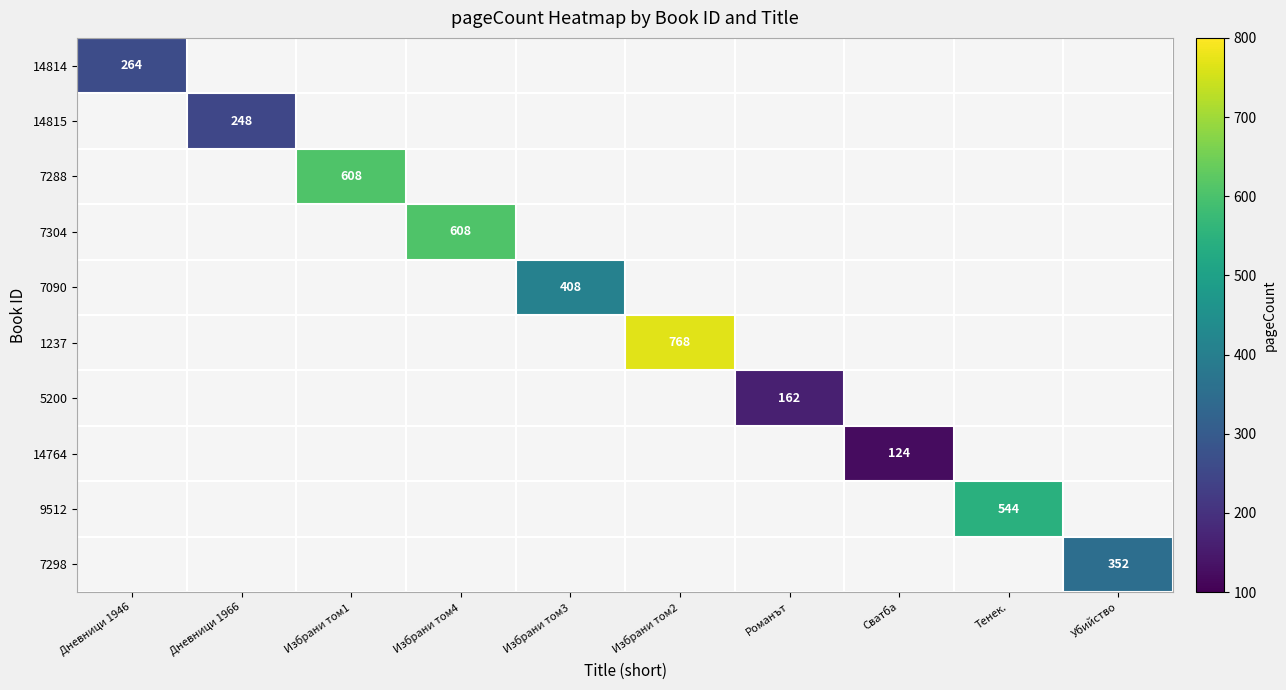

The value of 5200 at Романът is 162. True or false?

True